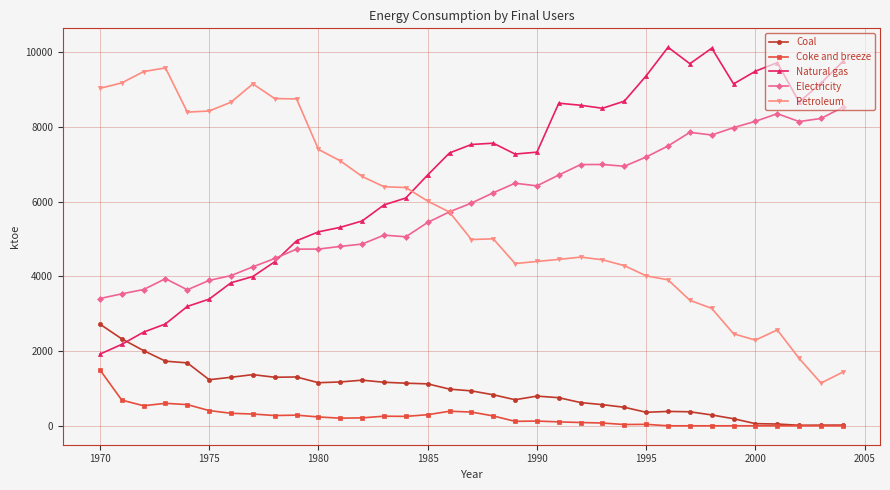

True or false: Coal and Petroleum intersect in this chart.

False